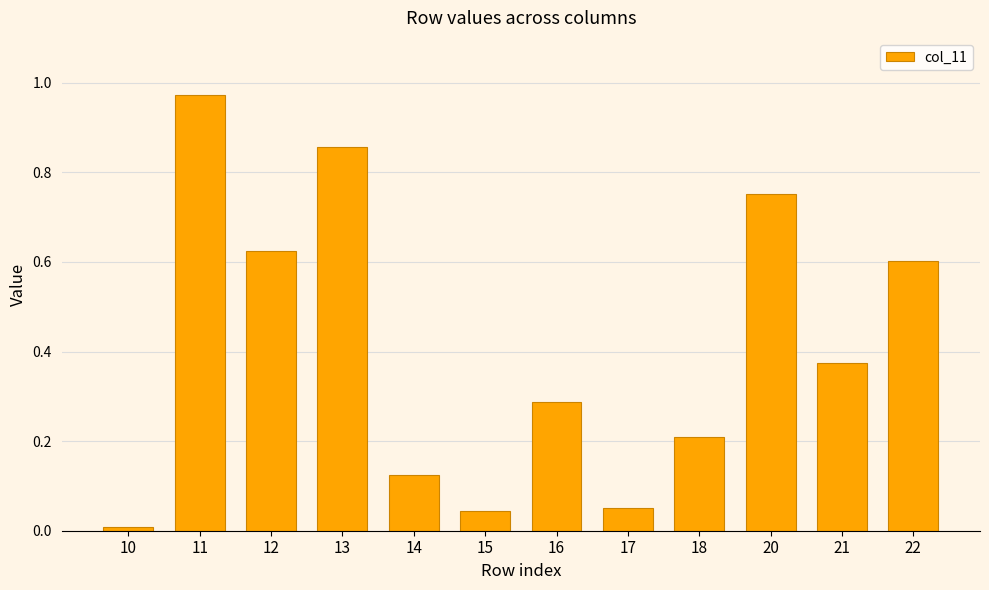

What is the change in value from 14 to 21?

+0.2